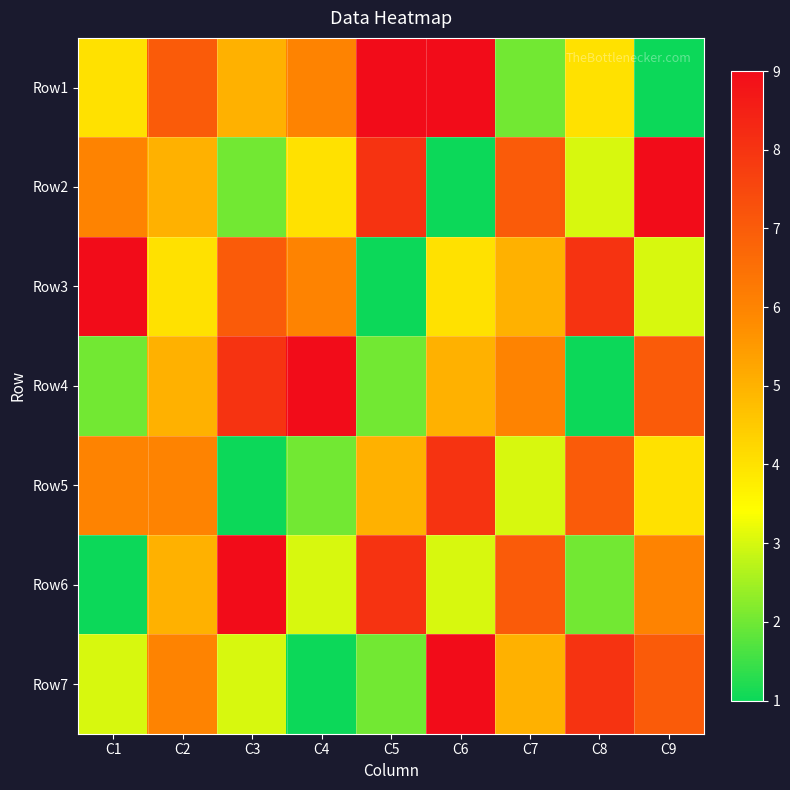

Reading left to right, transcribe all the data shown in this chart.

Row1: C1=4	C2=7	C3=5	C4=6	C5=9	C6=9	C7=2	C8=4	C9=1
Row2: C1=6	C2=5	C3=2	C4=4	C5=8	C6=1	C7=7	C8=3	C9=9
Row3: C1=9	C2=4	C3=7	C4=6	C5=1	C6=4	C7=5	C8=8	C9=3
Row4: C1=2	C2=5	C3=8	C4=9	C5=2	C6=5	C7=6	C8=1	C9=7
Row5: C1=6	C2=6	C3=1	C4=2	C5=5	C6=8	C7=3	C8=7	C9=4
Row6: C1=1	C2=5	C3=9	C4=3	C5=8	C6=3	C7=7	C8=2	C9=6
Row7: C1=3	C2=6	C3=3	C4=1	C5=2	C6=9	C7=5	C8=8	C9=7